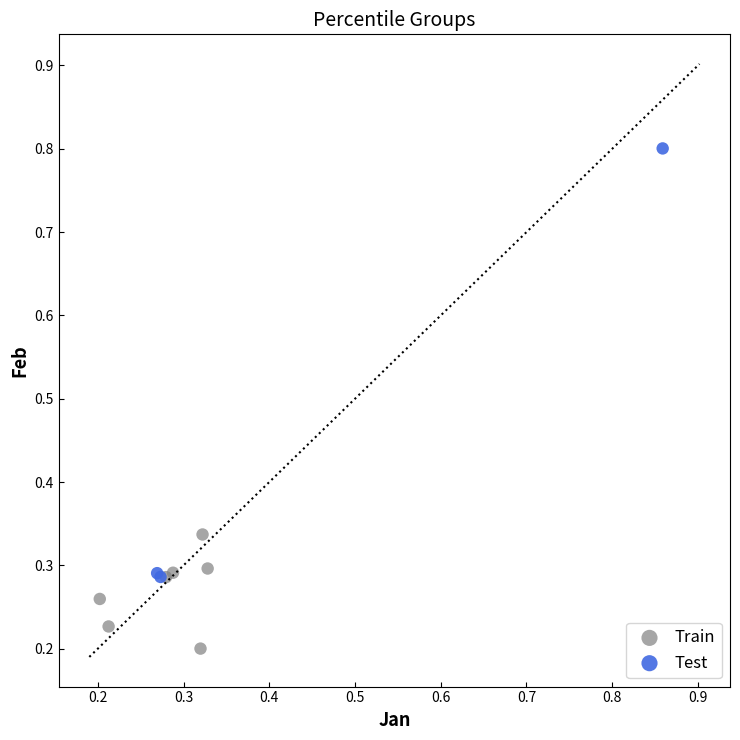

Which series reaches the minimum Y coordinate?

Train